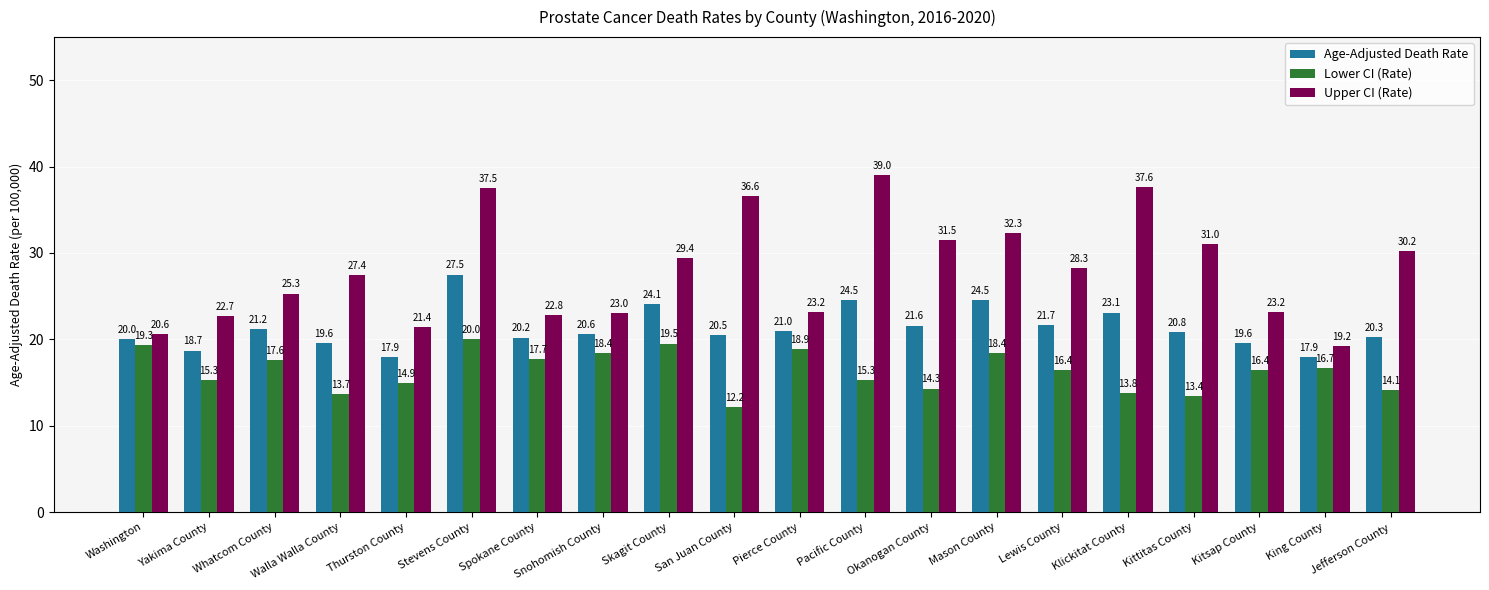

List the series in order of their overall mean, highest first.

Upper CI (Rate), Age-Adjusted Death Rate, Lower CI (Rate)